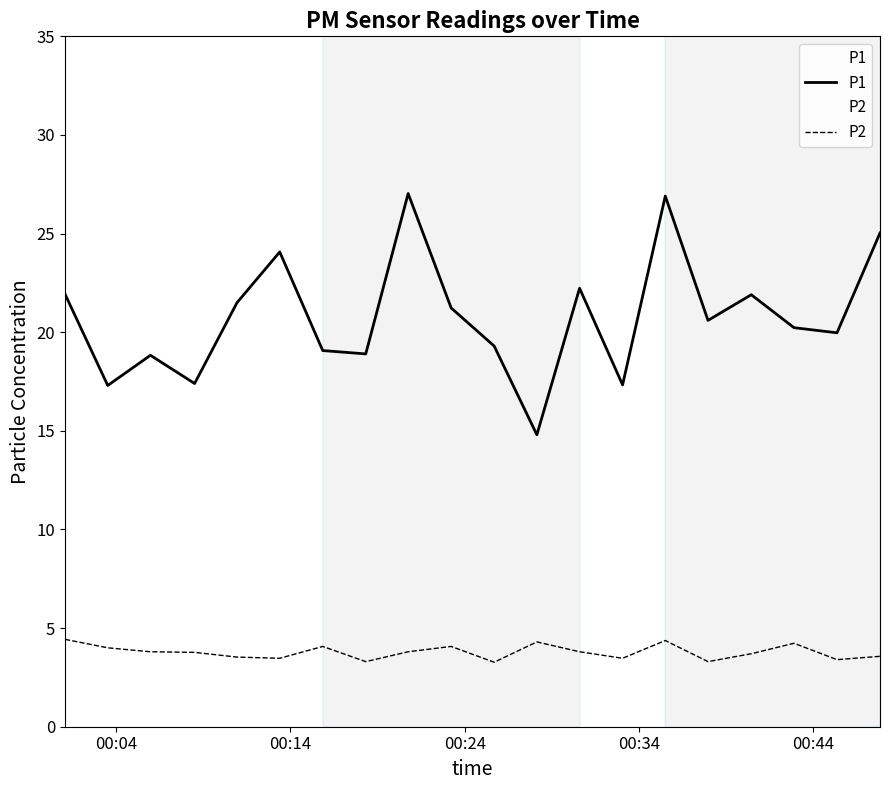

What is the minimum value shown in the chart?

3.3